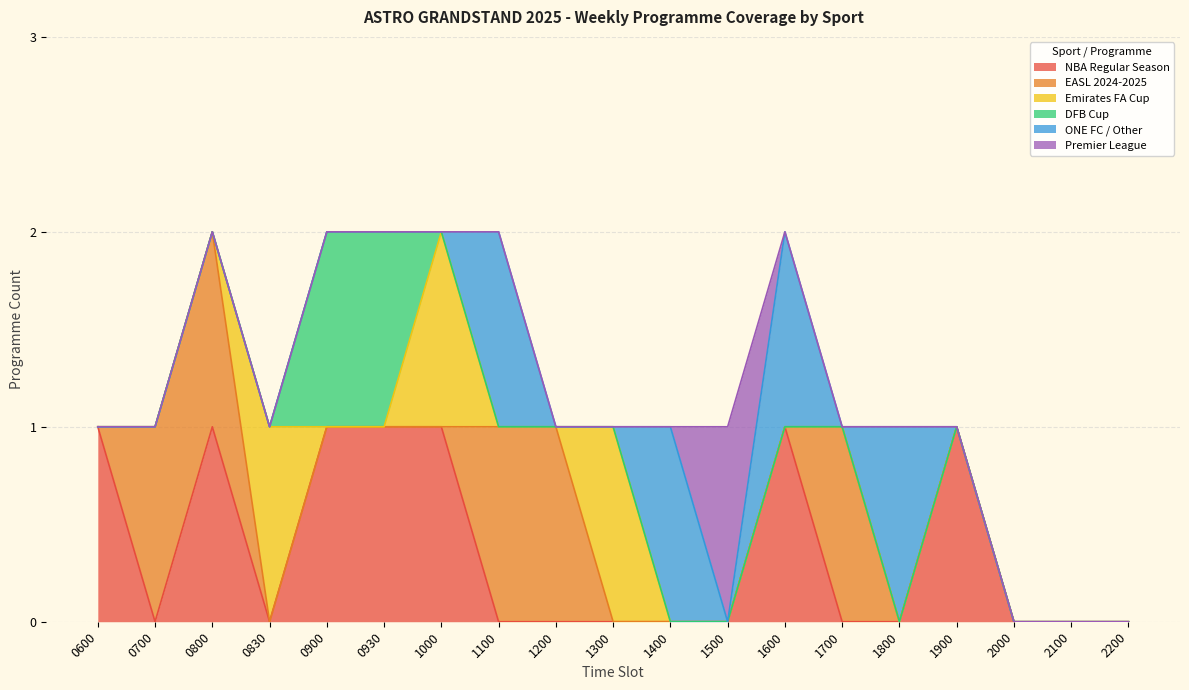

What is the sum of all ONE FC / Other values?

4